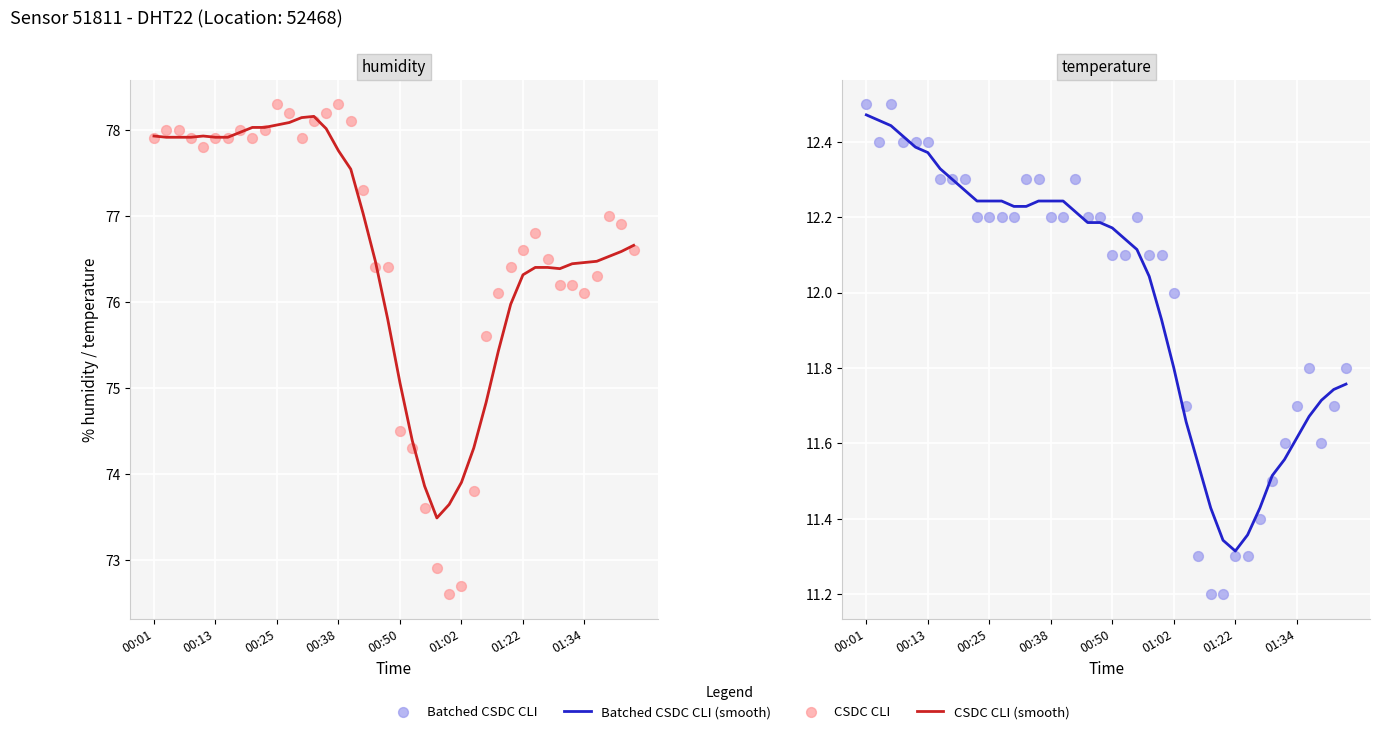

At which category is the sum across all series the highest?

00:25